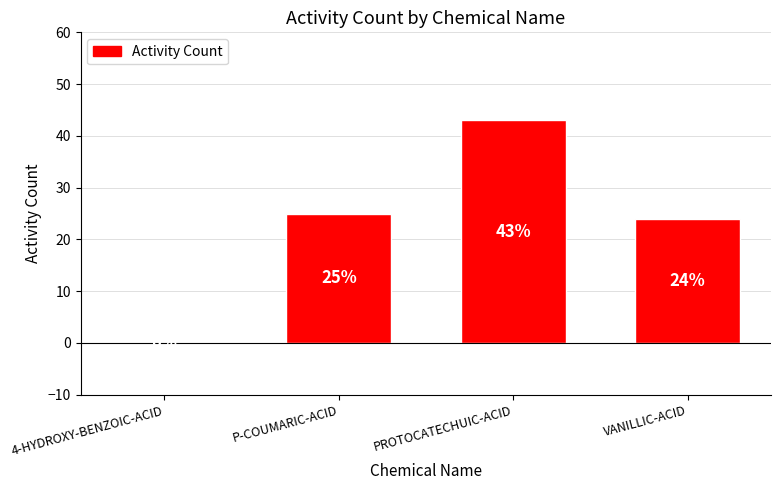

Which label corresponds to the largest value in the chart?

PROTOCATECHUIC-ACID